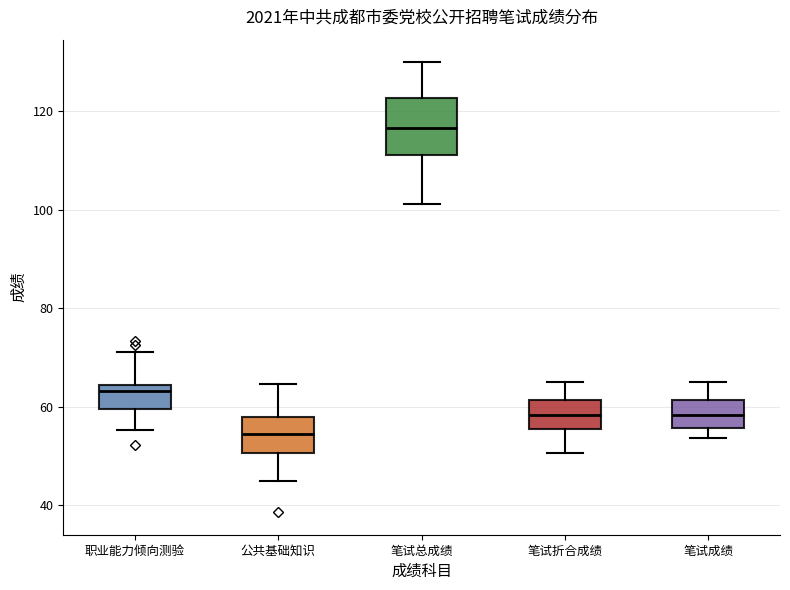

Which box is the tallest, from its lower edge to its upper edge?

笔试总成绩